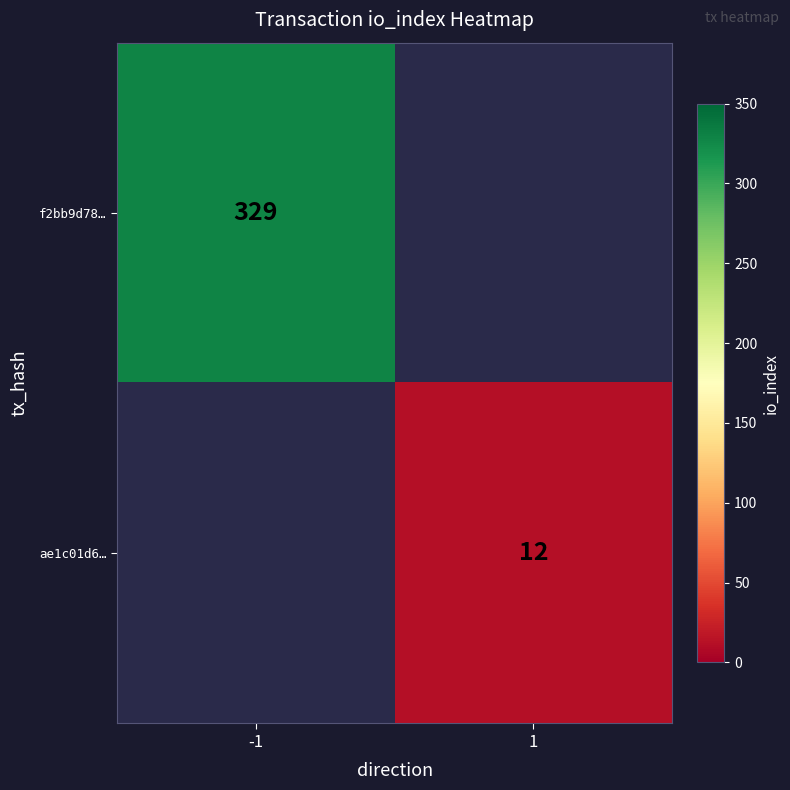

Reading left to right, list all the values displayed in this chart.

f2bb9d782b9971f729d5411a9e9ca6d5f7b1067: -1	329
ae1c01d6cc33af7b3e40fc8d876035ce8c78755: 1	12